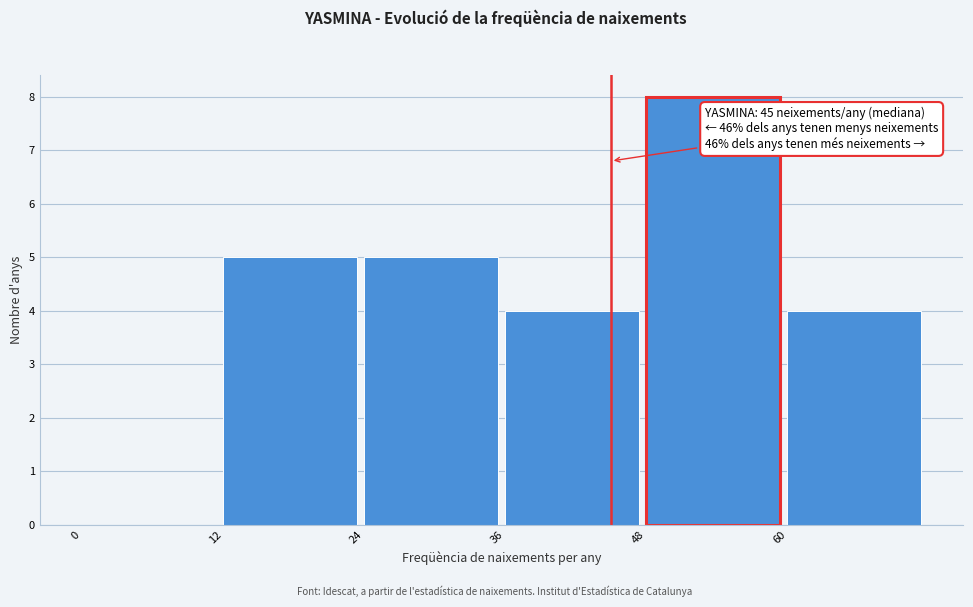

Over which range of the x-axis is the bar tallest?

48 to 60